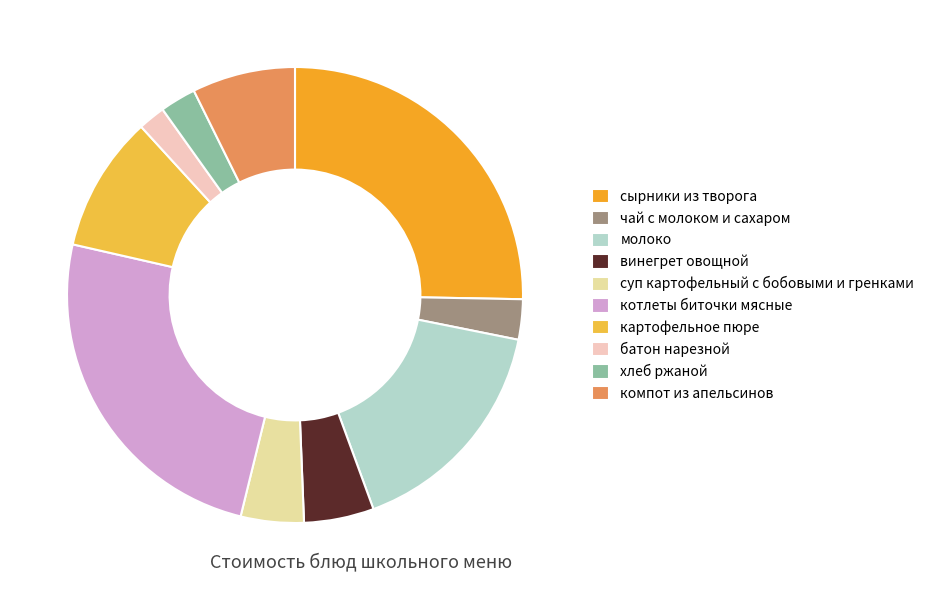

Combined, do молоко and чай с молоком и сахаром account for over 50%?

No